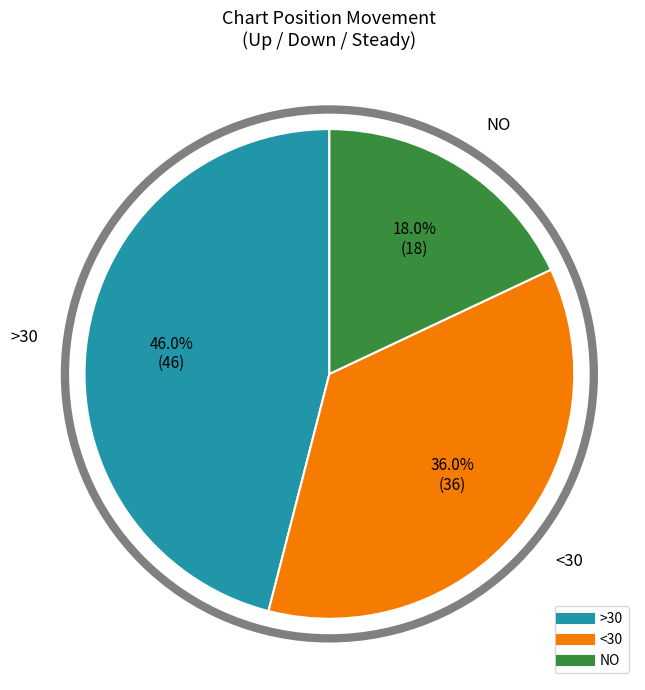

Does any single category account for the majority?

No